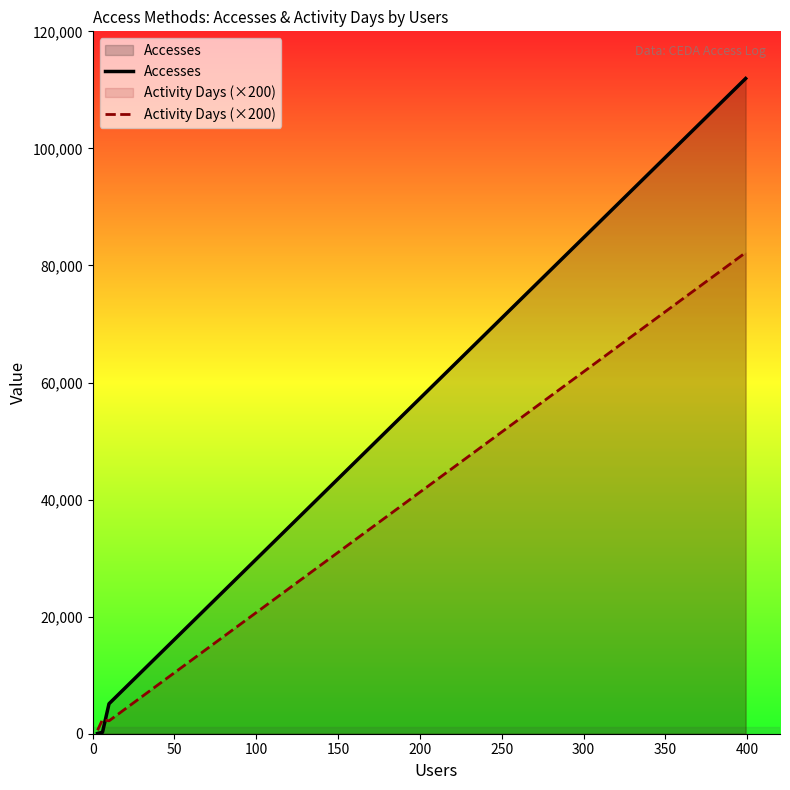

Which series has the largest total across all categories?

Accesses